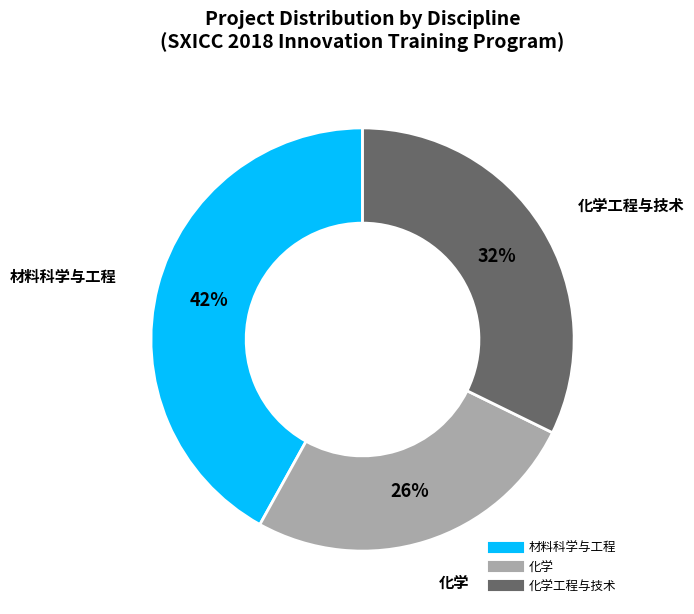

Does any single category account for the majority?

No